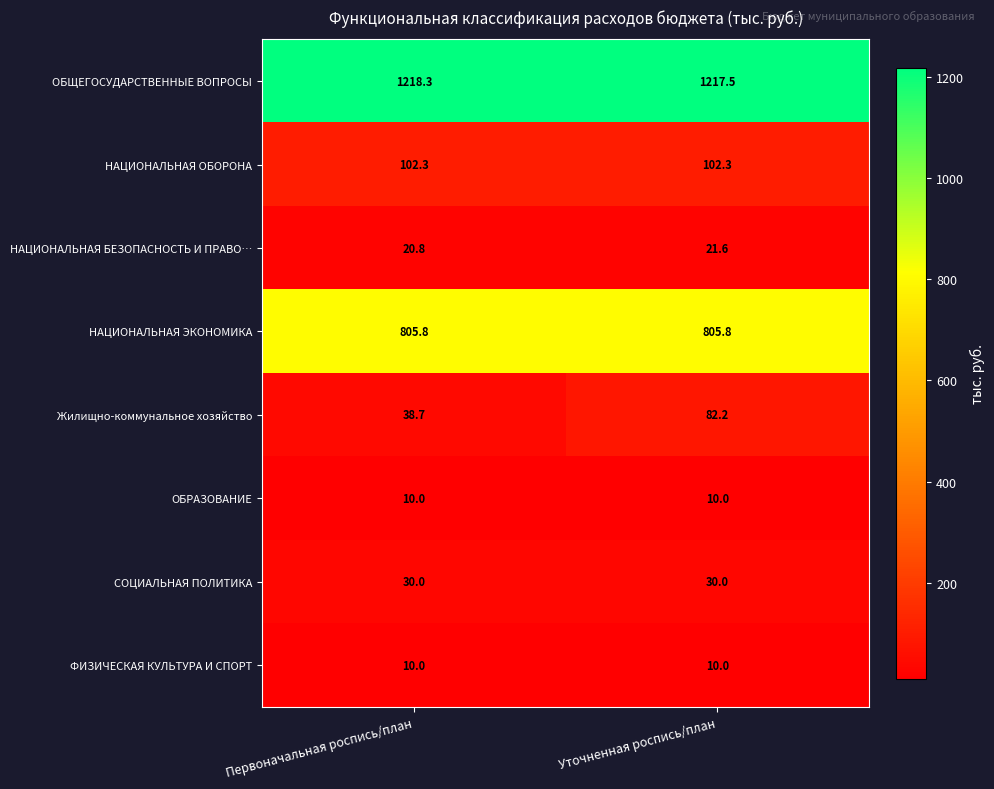

What is the sum of the НАЦИОНАЛЬНАЯ ЭКОНОМИКА values at Первоначальная роспись/план and Уточненная роспись/план?

1611.6